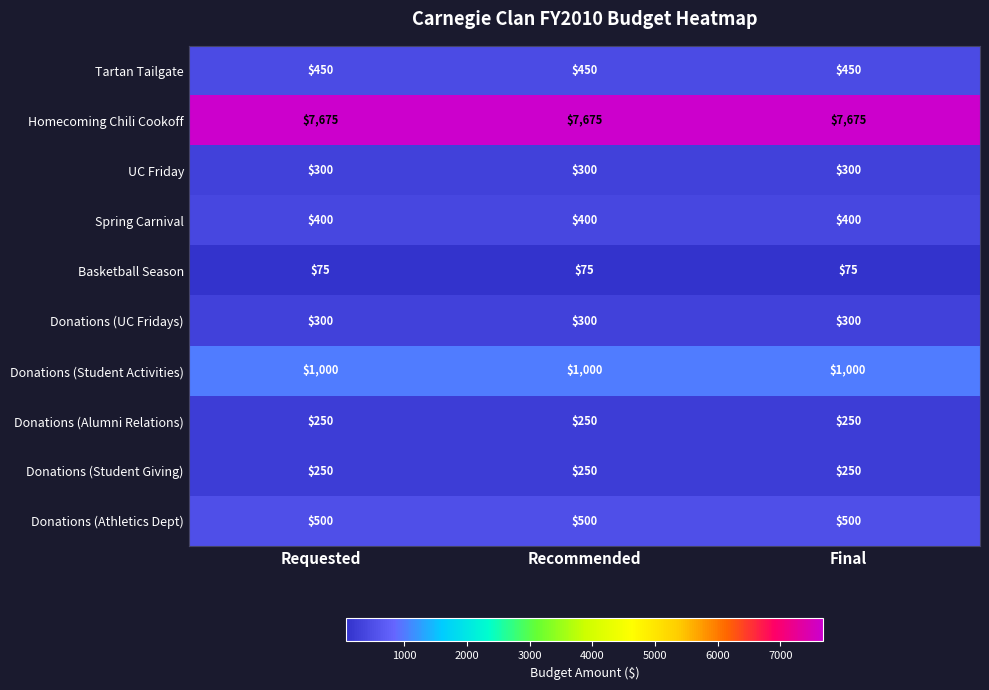

What is the spread (max minus min) of values at Recommended?

7600